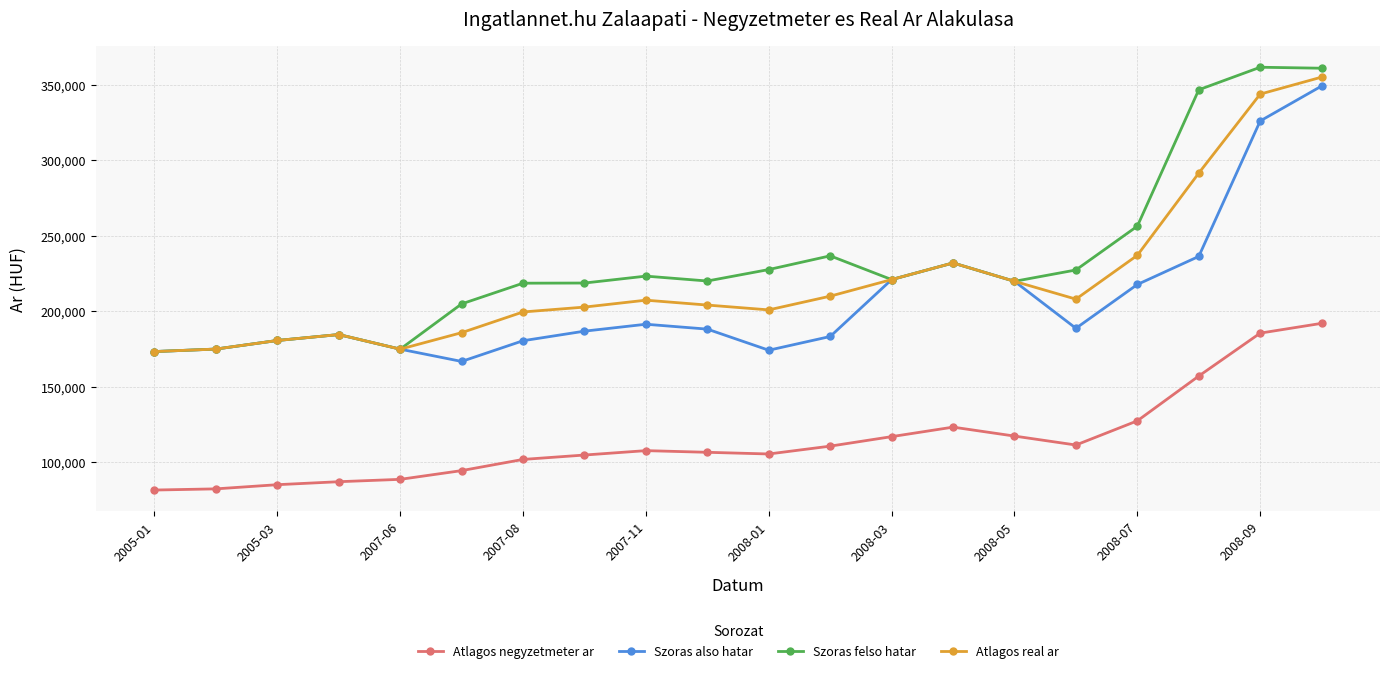

Does the chart display data point markers on the line(s)?

Yes